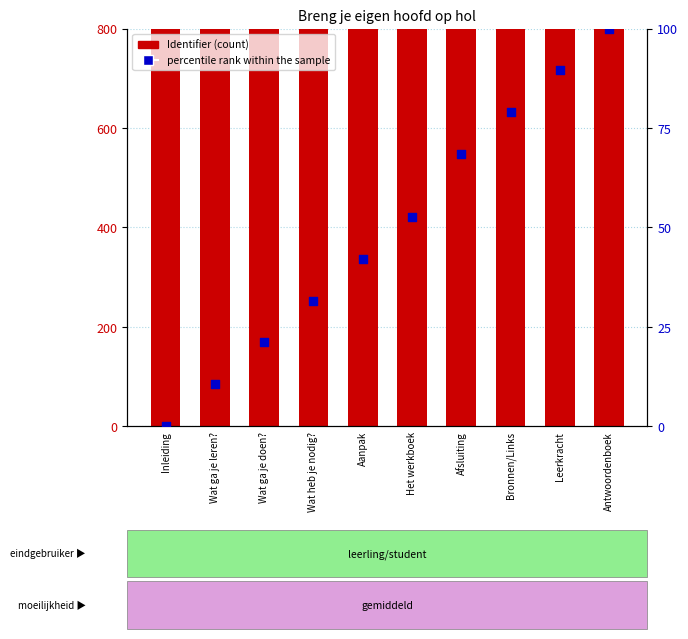

What are all the series names shown in the legend?

Identifier, percentile rank within the sample